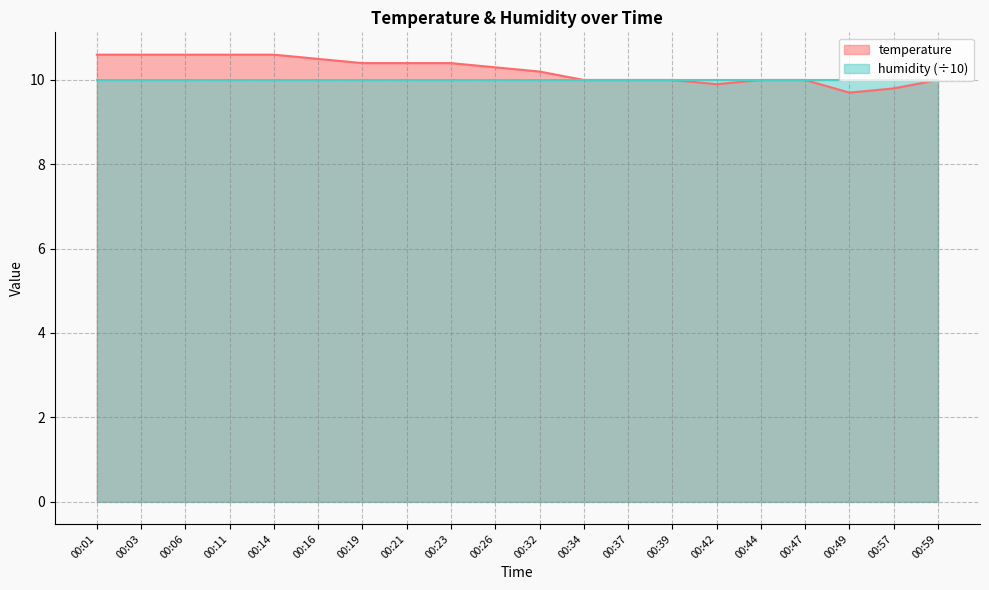

Is it true that the value at 00:42 is 9.9?

True